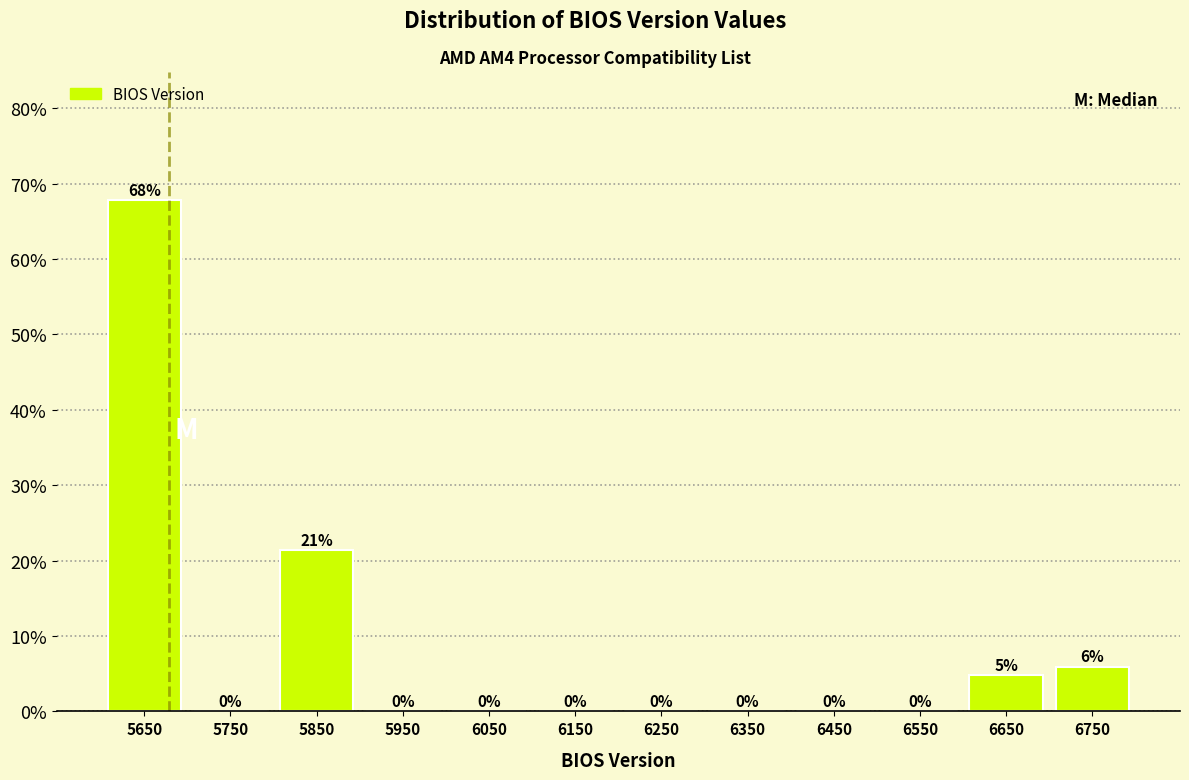

Which range on the x-axis has the tallest bar?

5600 to 5700